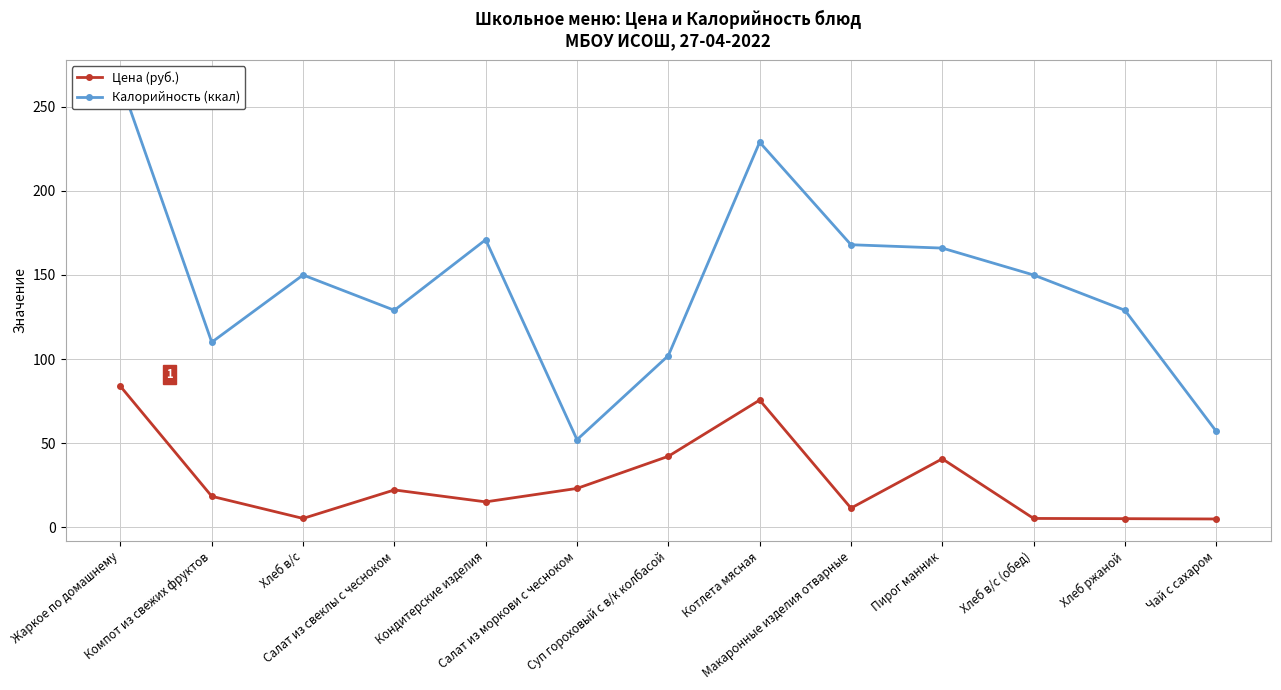

What is the sum of the Калорийность (ккал) values at Хлеб ржаной and Хлеб в/с?

279.0